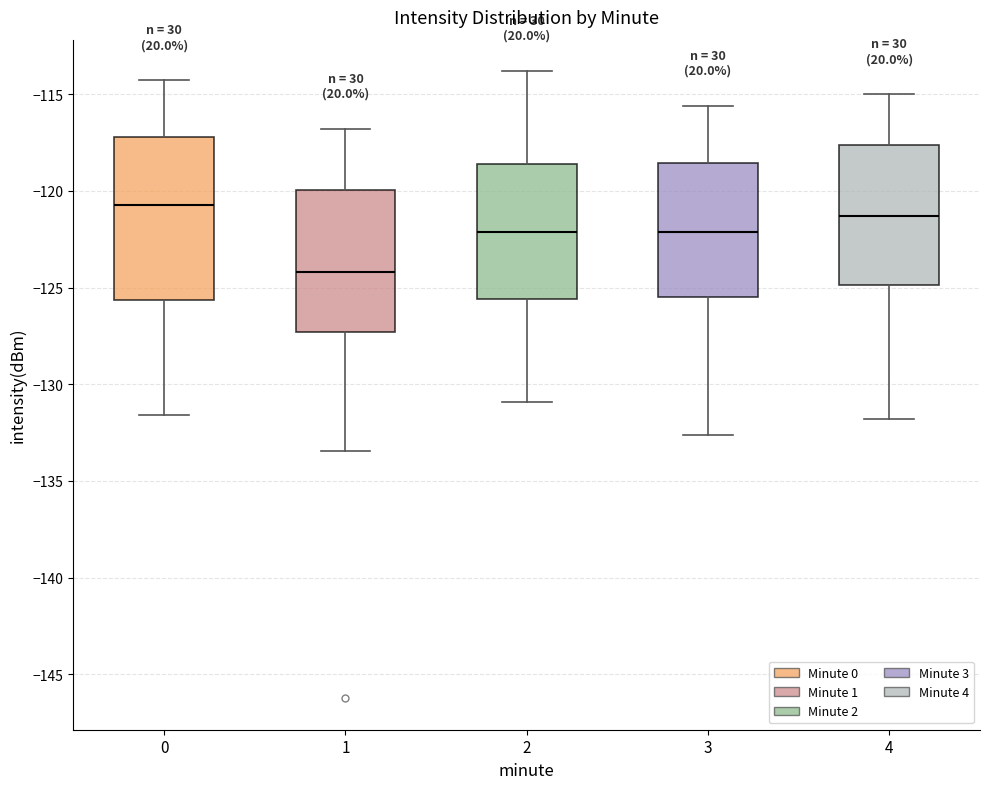

Comparing the boxes themselves (not the whiskers), which one is the tallest?

0